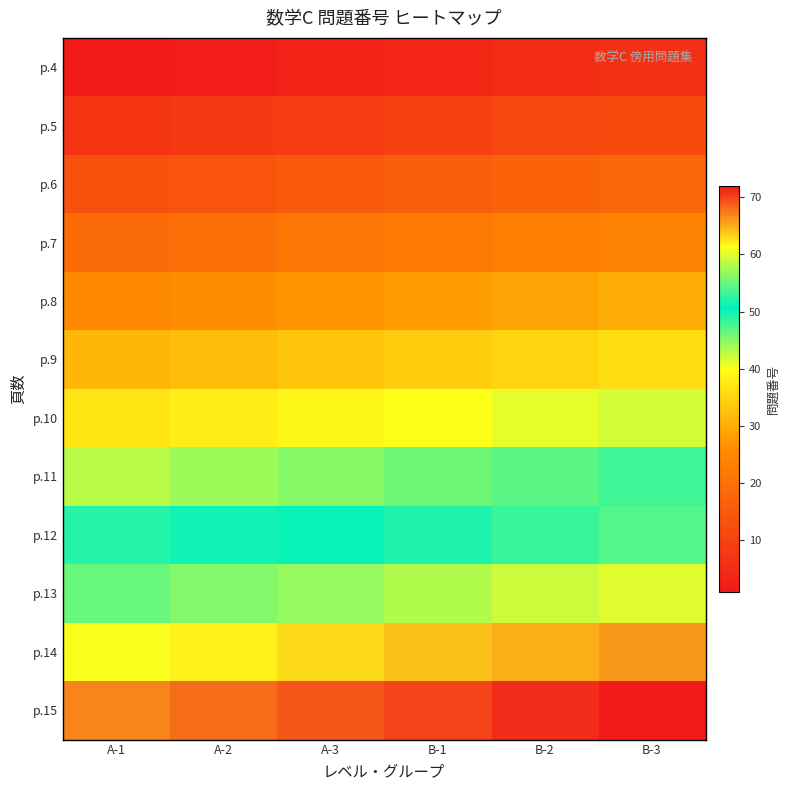

What is the difference between the highest and lowest values at B-2?

66